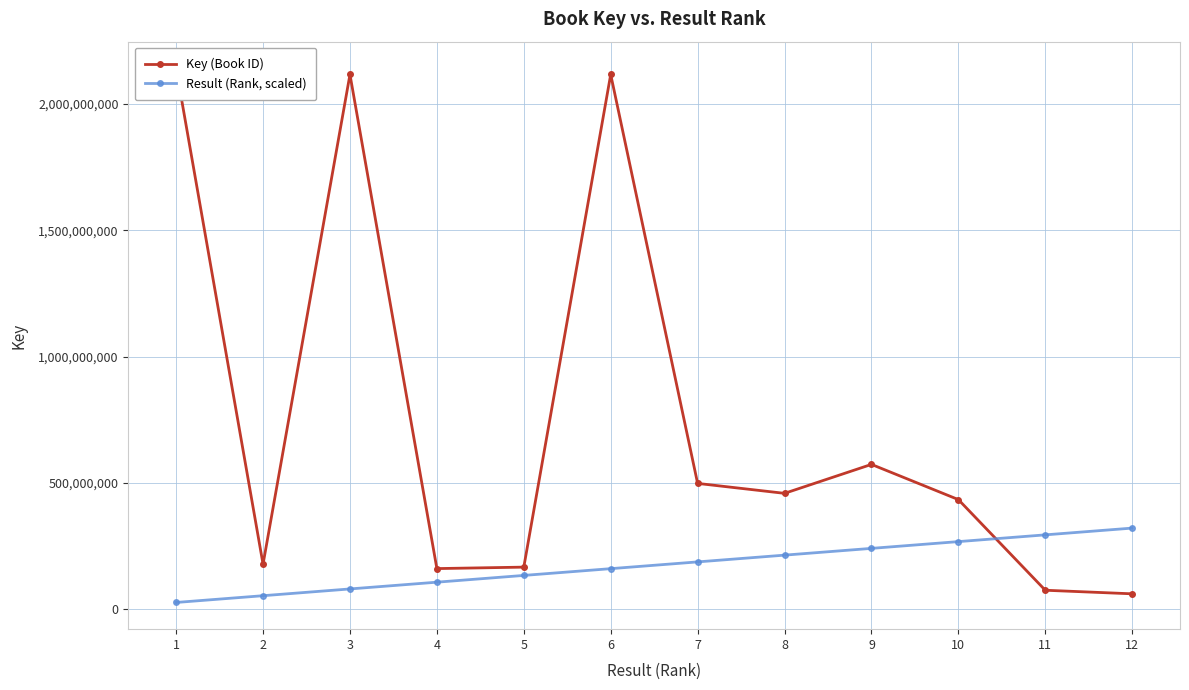

How many series are shown in this chart?

2